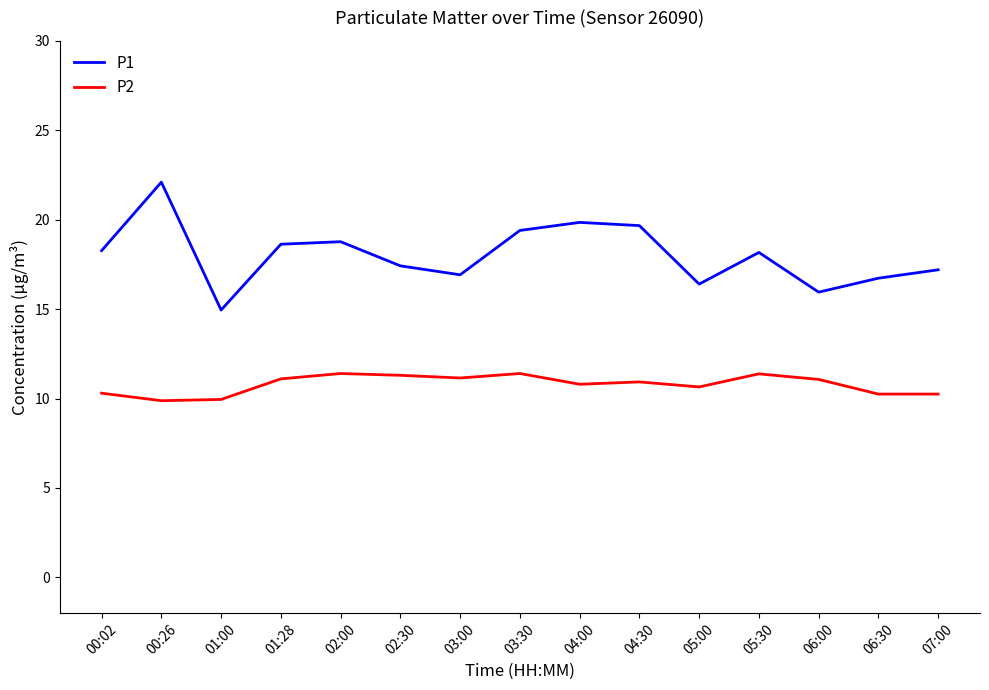

The value of P2 at 02:30 is 11.3. True or false?

True